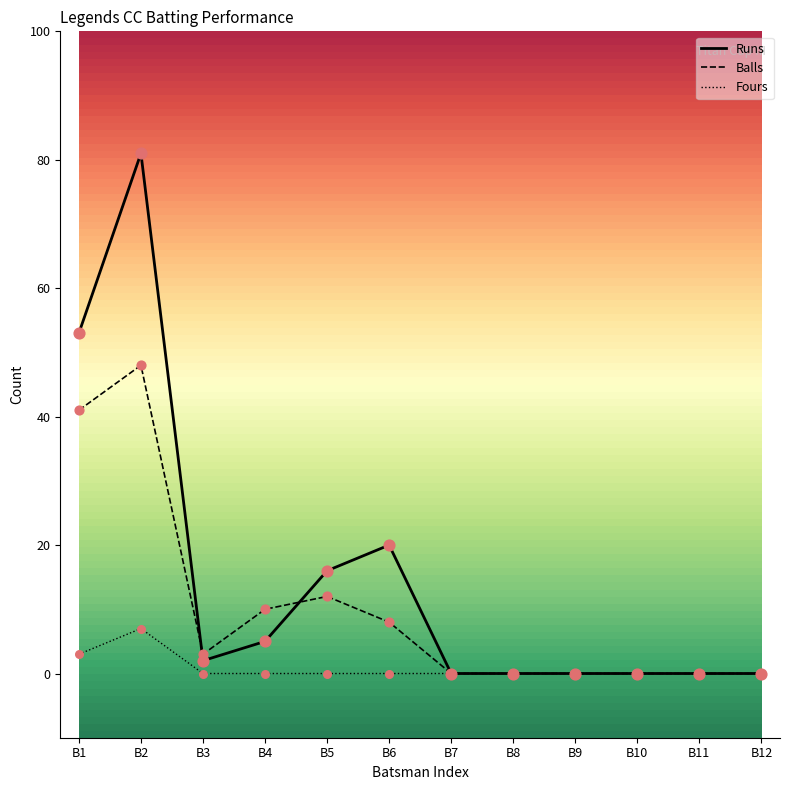

Which series has the largest range (max minus min)?

Runs